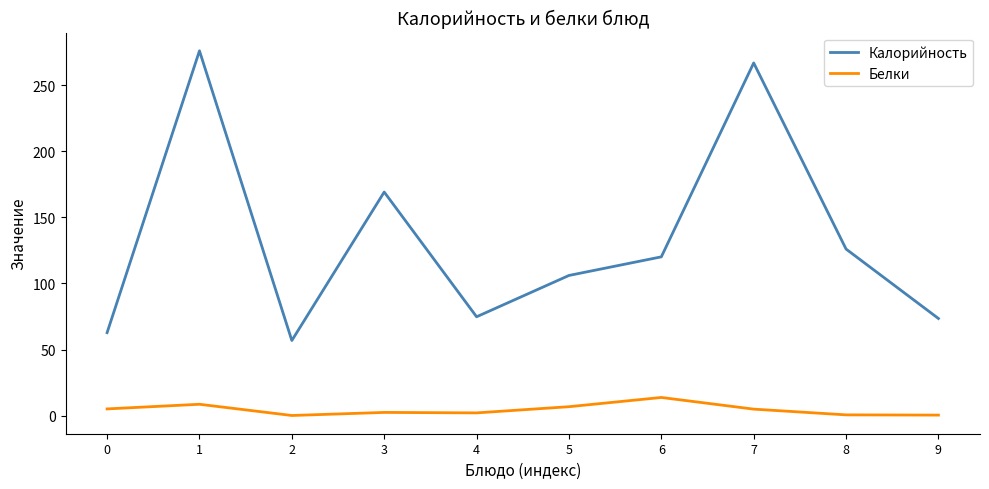

True or false: Белки and Калорийность cross at least once.

False